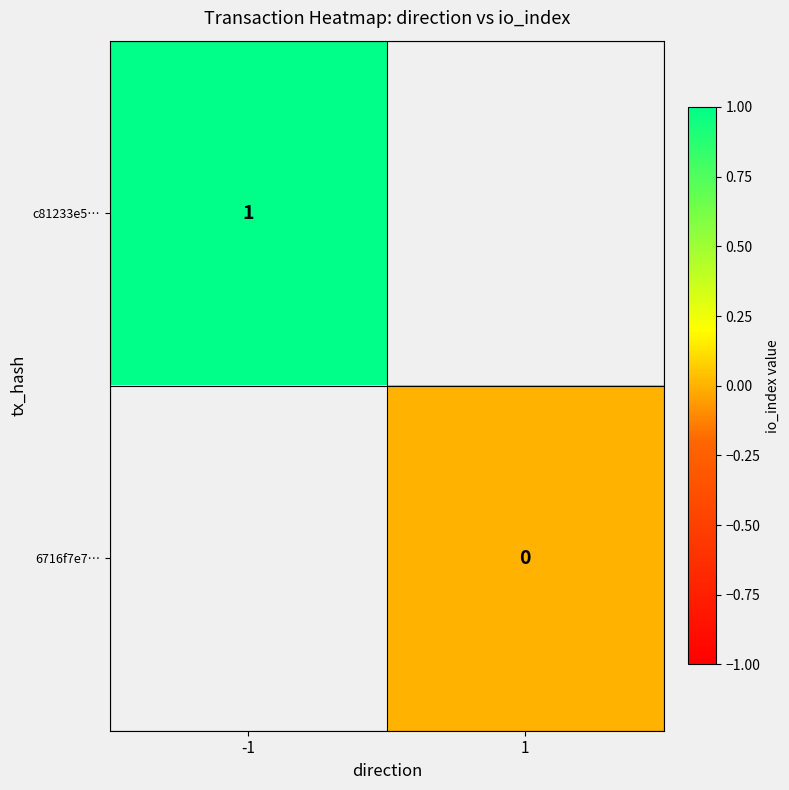

List the labels in order of 6716f7e7… value, largest first.

-1, 1